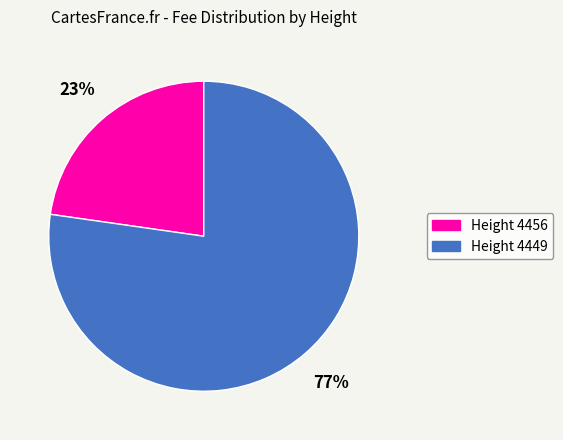

Does any single category account for the majority?

Yes